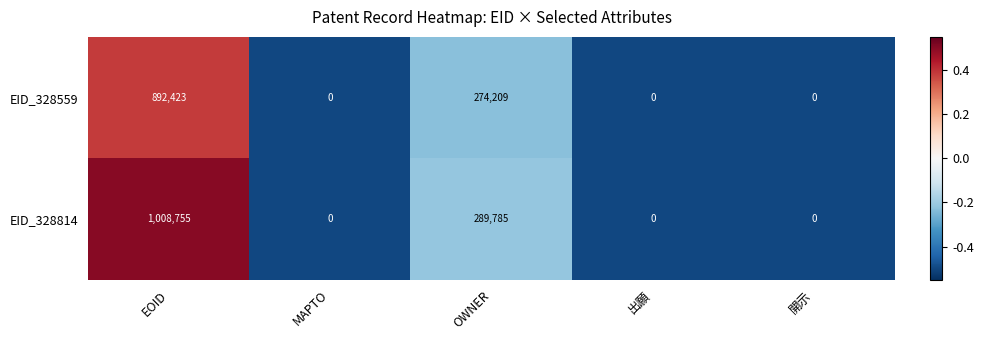

What is the maximum value for EID_328814?

1008755